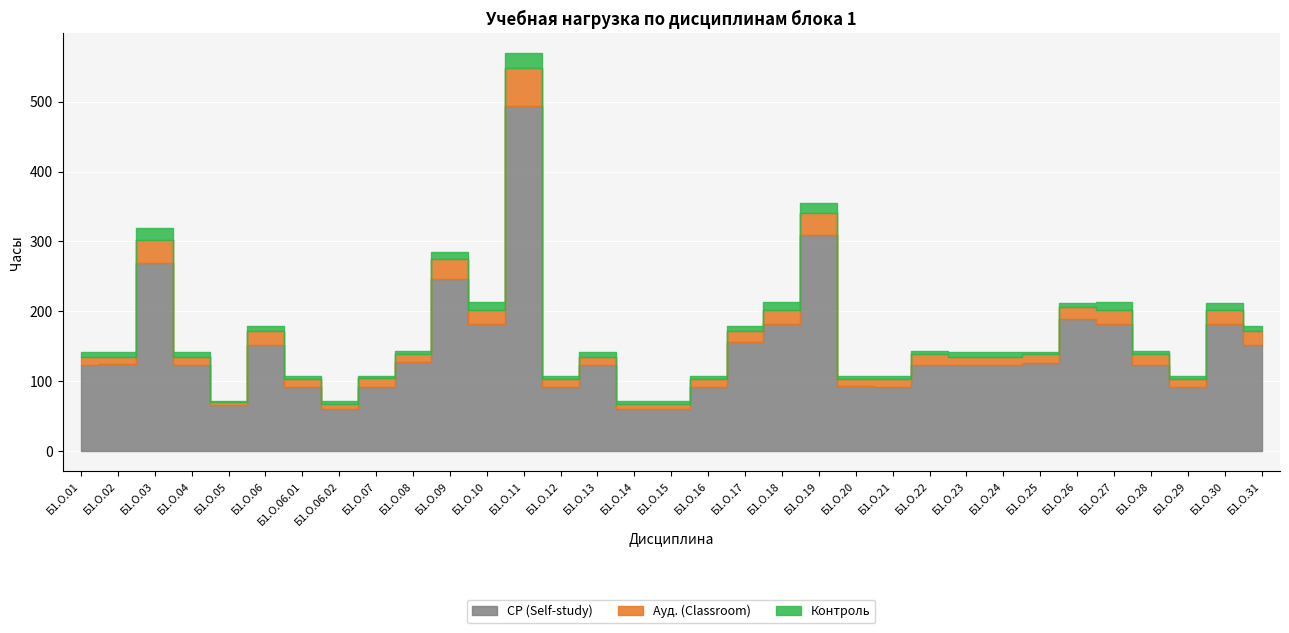

What is the sum of the Контроль values at Б1.О.06.01 and Б1.О.17?

11.2